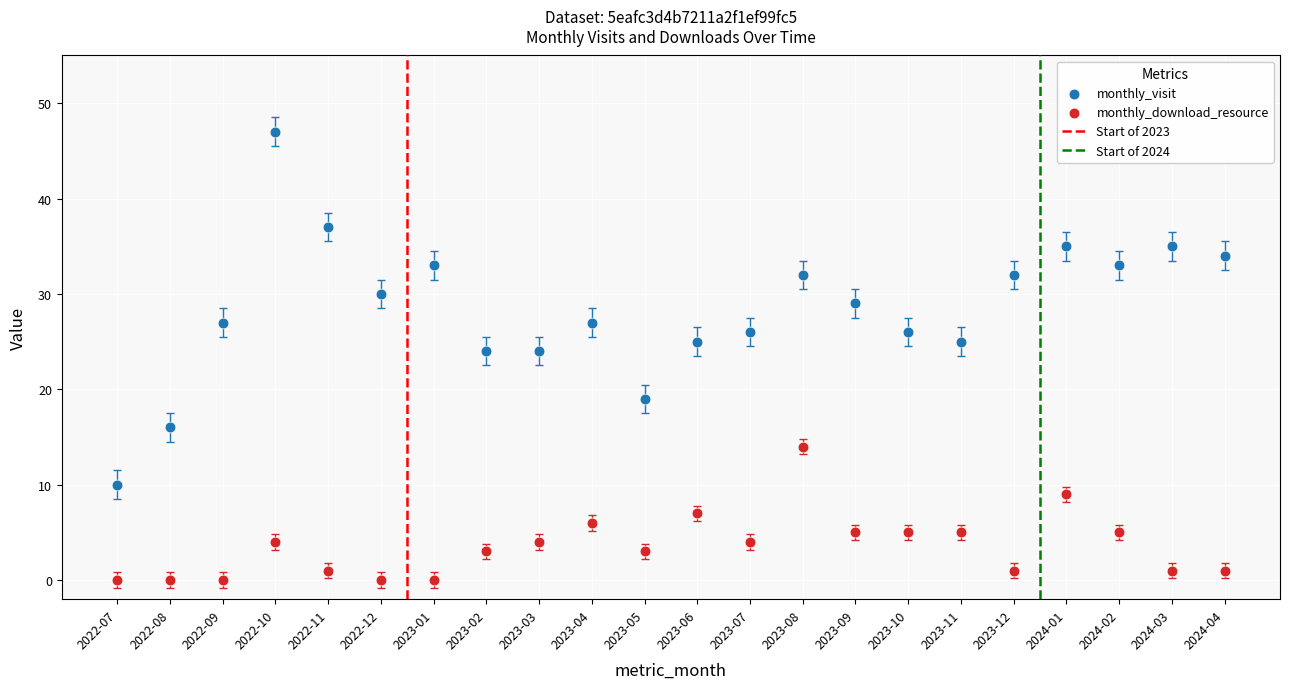

Which series reaches the minimum Y coordinate?

monthly_download_resource